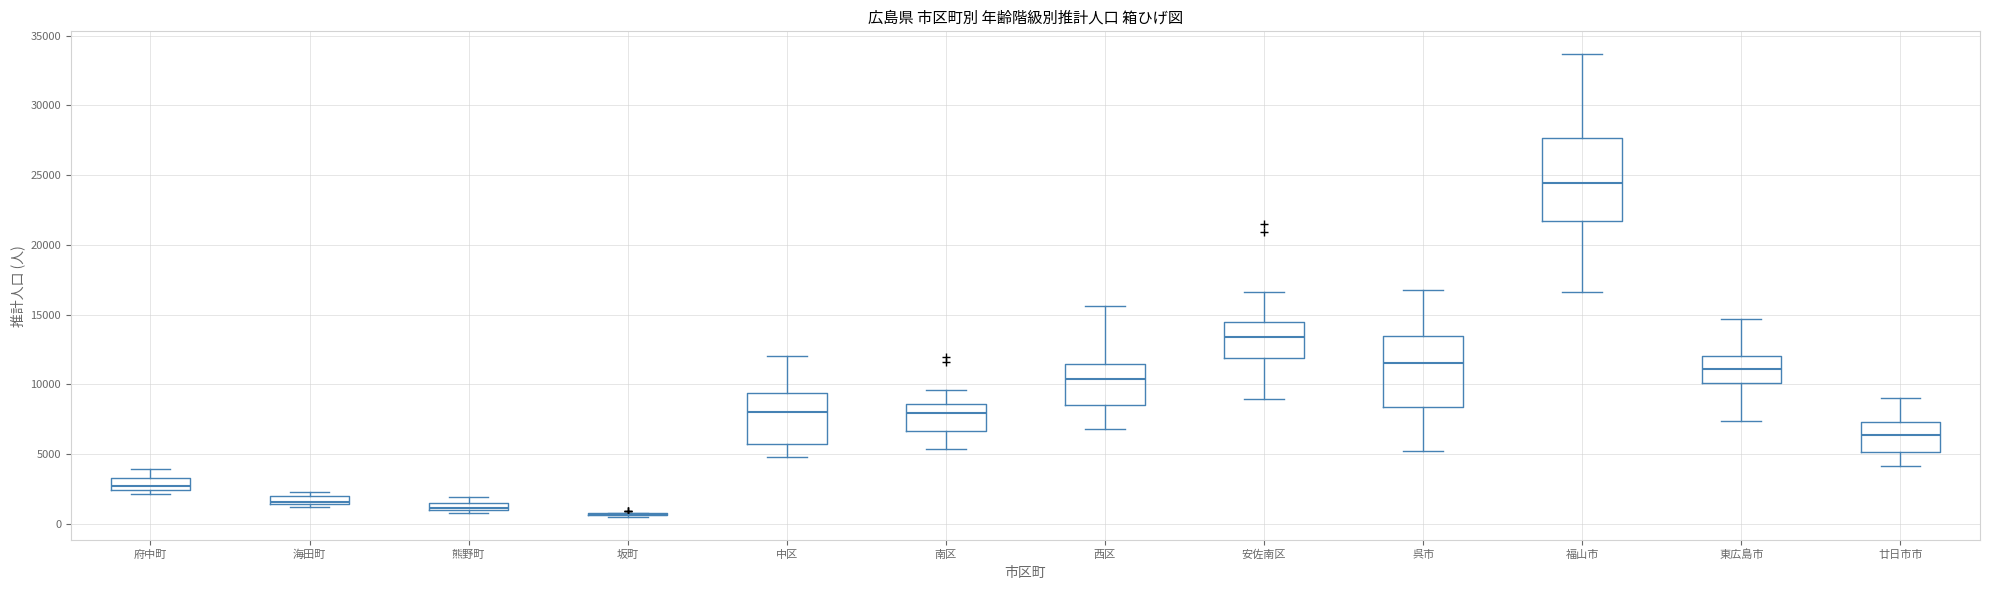

Where is the lower edge of the box for 南区 on the y-axis? The values are not printed on the chart, so give them approximately, as read against the axis.

6500